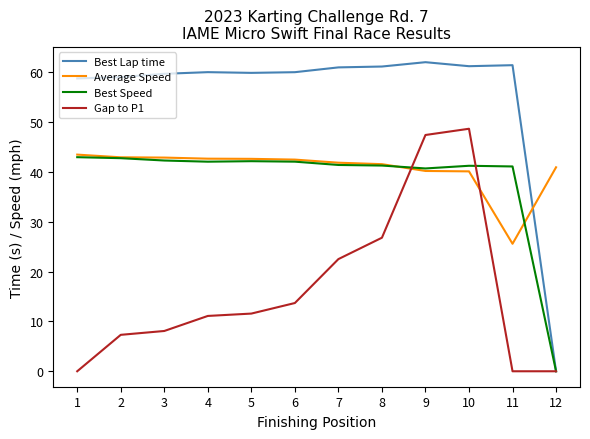

Which category has the lowest value in the Best Lap time series?

12